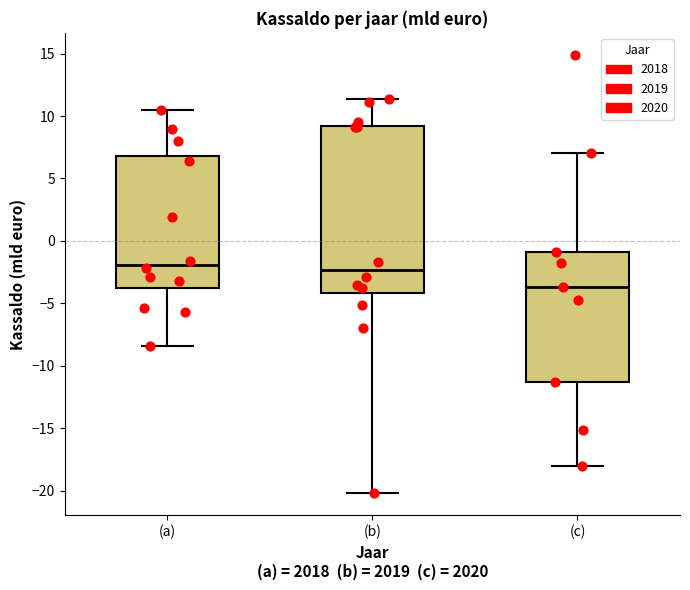

Reading left to right, transcribe this box plot: for each box, give where its median line is, the range the box spans, and where its two whiskers end, as read against the y-axis. The values are not printed on the chart, so give them approximately, as read against the axis.

(a): median -2.0, box -3.5 to 7.0, whiskers -8.5 to 10.5
(b): median -2.5, box -4.0 to 9.0, whiskers -20.0 to 11.5
(c): median -3.5, box -11.5 to -1.0, whiskers -18.0 to 7.0